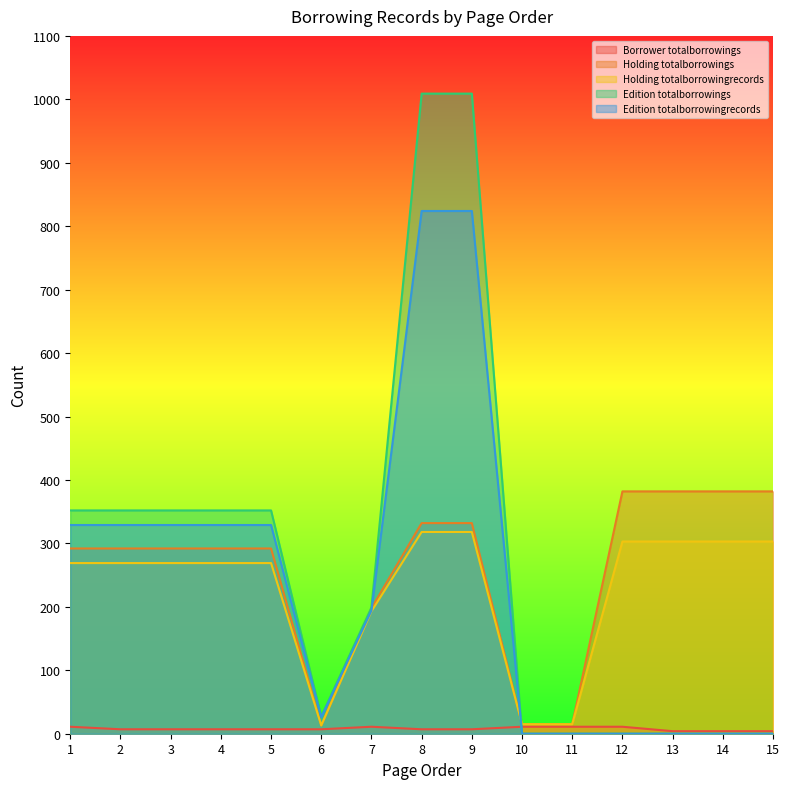

List the labels in order of Borrower totalborrowings value, largest first.

1, 7, 10, 11, 12, 2, 3, 4, 5, 6, 8, 9, 13, 14, 15